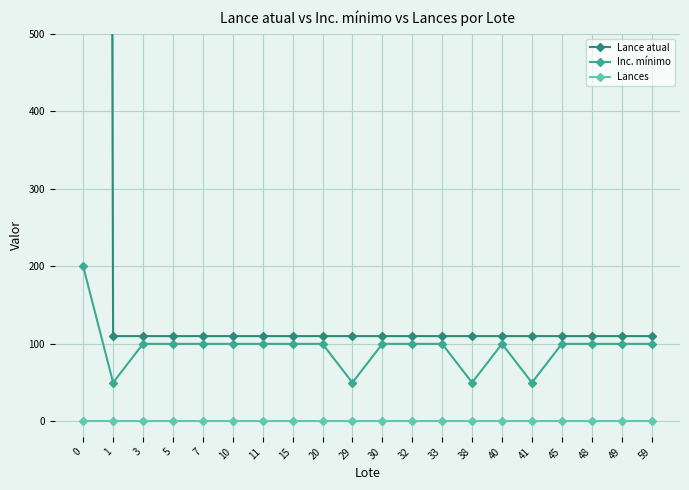

How many lines are shown in the chart?

3